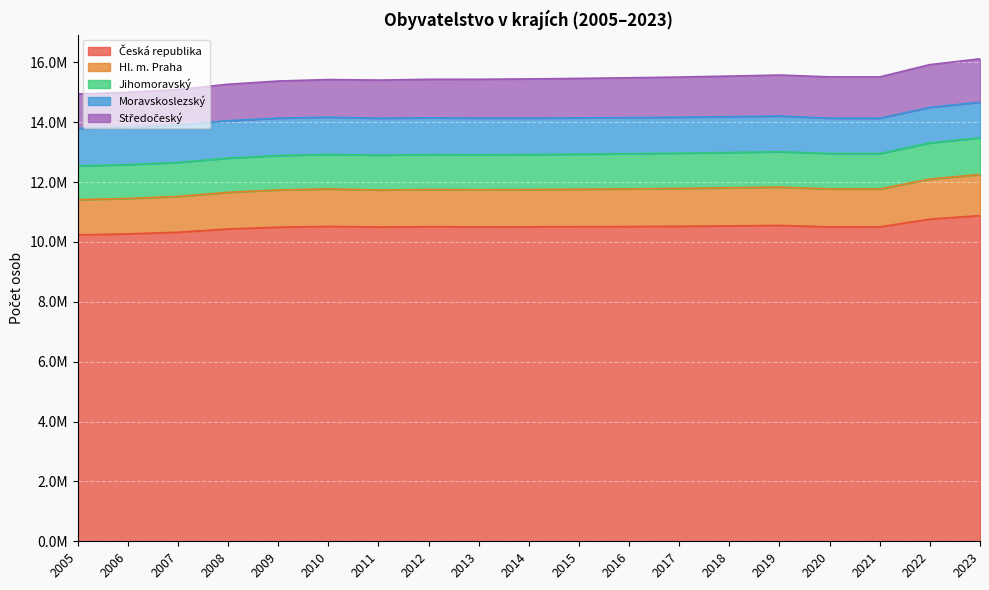

Between 2012 and 2020, which series saw the biggest shift?

Středočeský